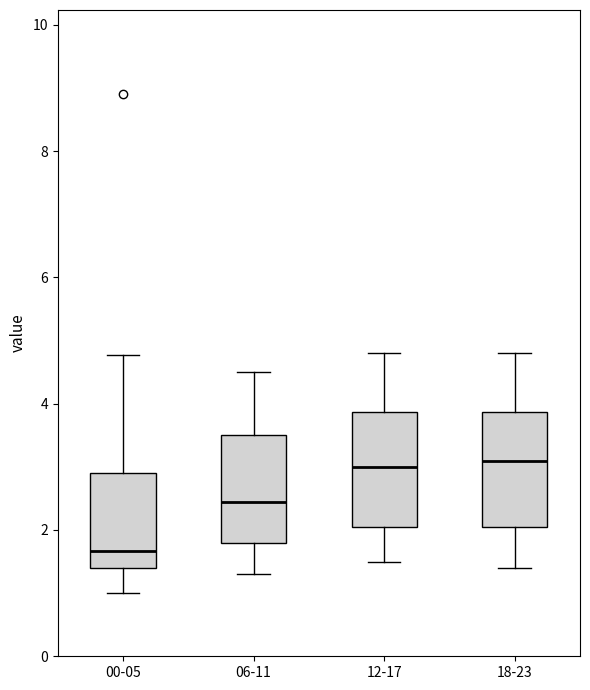

Reading left to right, read every box against the y-axis: the position of its median line, the range the box covers, and the ends of its whiskers. The values are not printed on the chart, so give them approximately, as read against the axis.

00-05: median 1.6, box 1.4 to 3.0, whiskers 1.0 to 4.8
06-11: median 2.4, box 1.8 to 3.6, whiskers 1.4 to 4.6
12-17: median 3.0, box 2.0 to 3.8, whiskers 1.6 to 4.8
18-23: median 3.2, box 2.0 to 3.8, whiskers 1.4 to 4.8